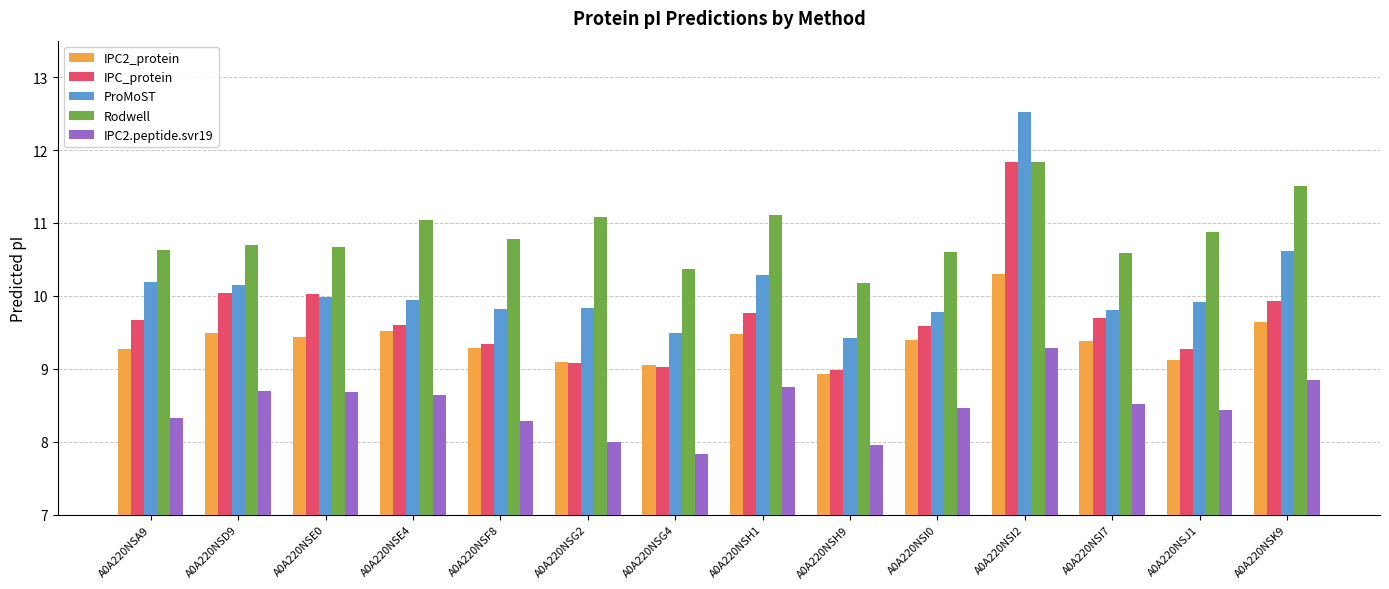

How many values in the IPC2_protein series are below 9?

1